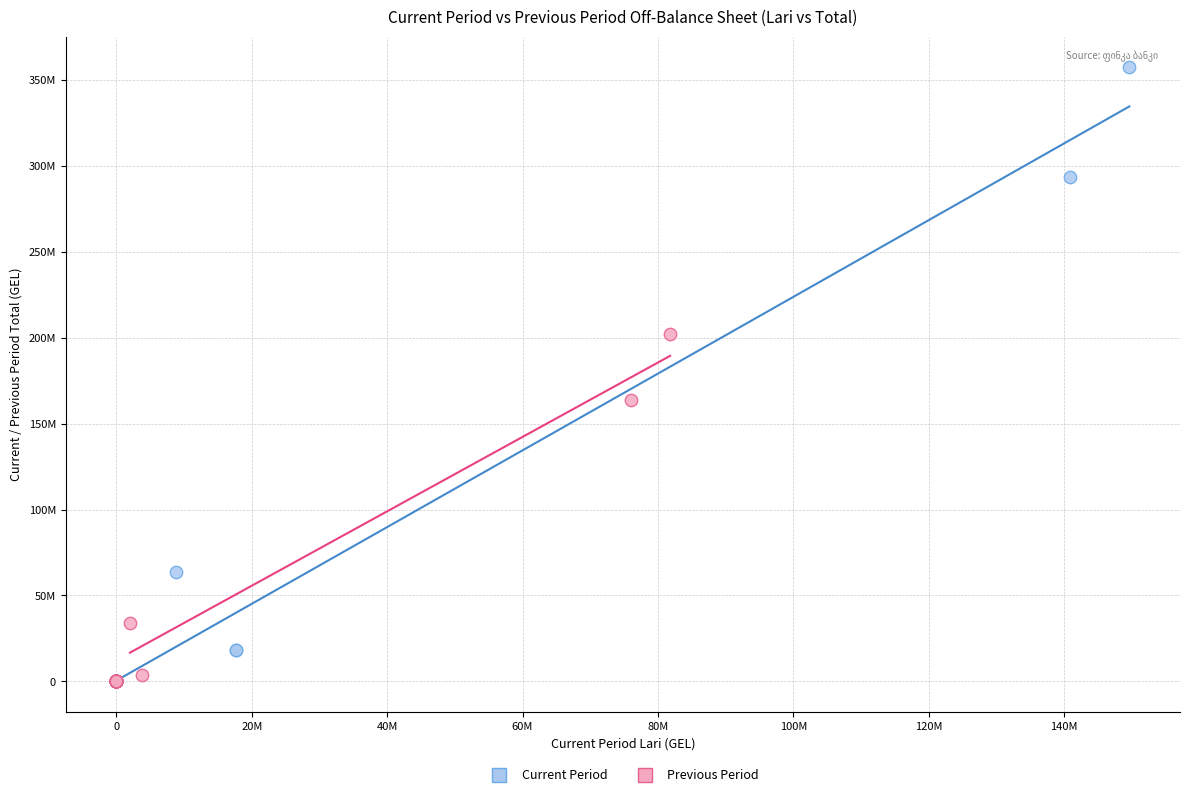

What are all the series names shown in the legend?

Current Period, Previous Period